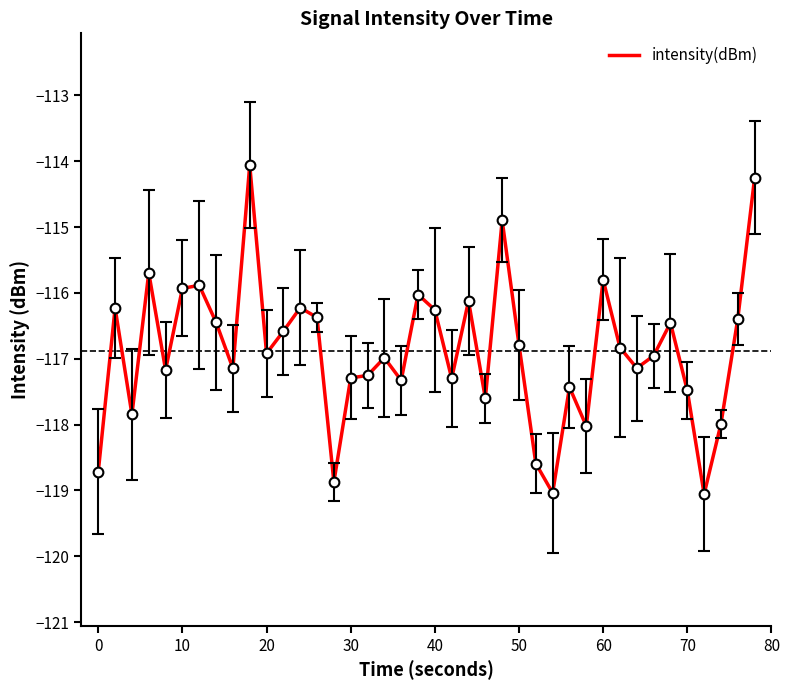

What is the sum of all values?

-4675.4